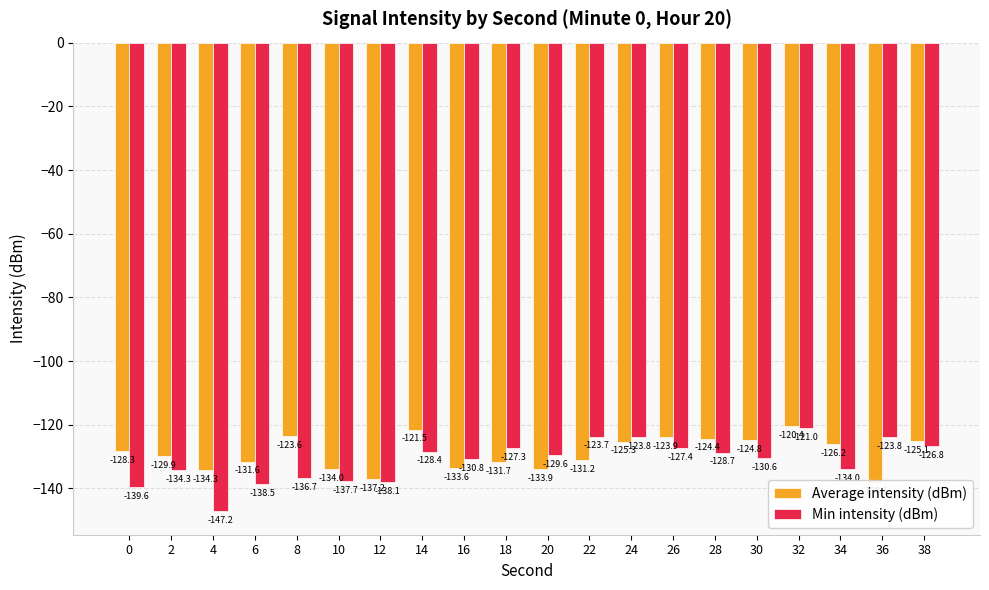

What is the minimum value for Average intensity (dBm)?

-138.1